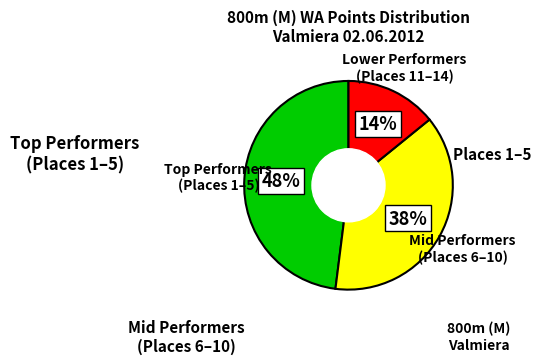

Is there any slice that represents more than half of the pie?

No